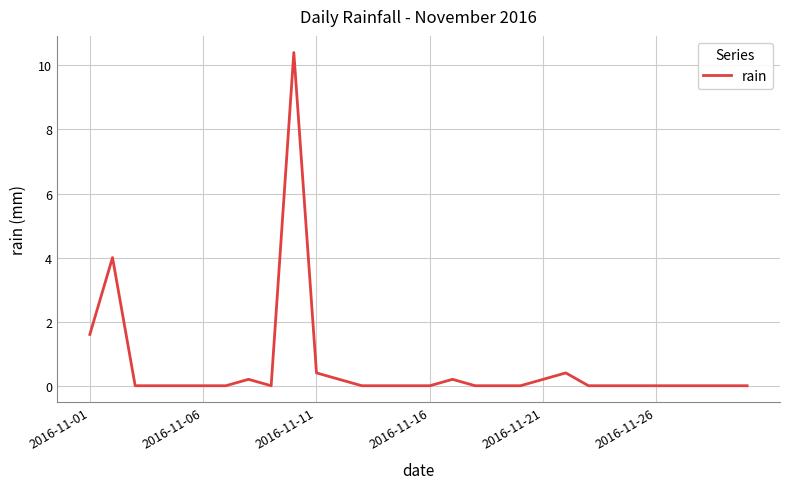

Does the chart display data point markers on the line(s)?

No